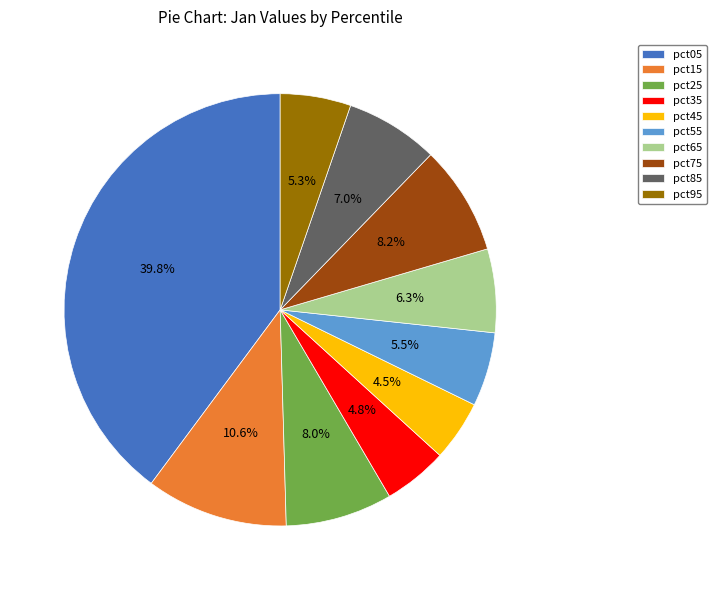

How much of the chart is everything except pct65?

93.7%